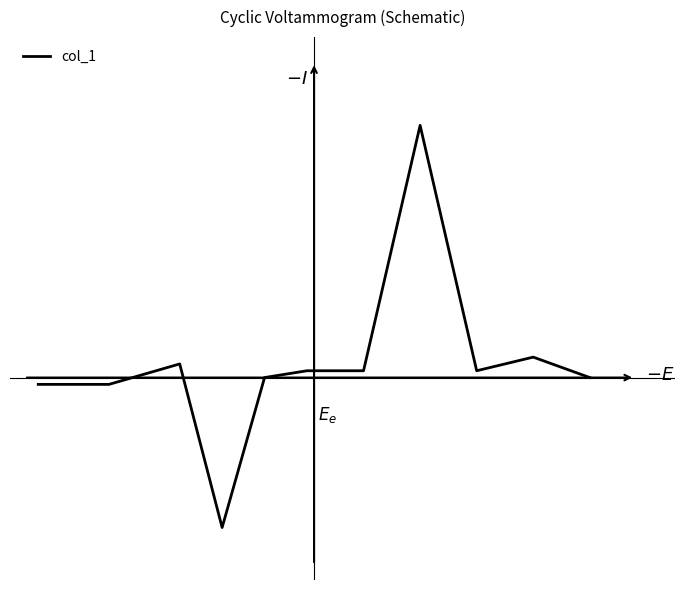

Does the chart display data point markers on the line(s)?

No